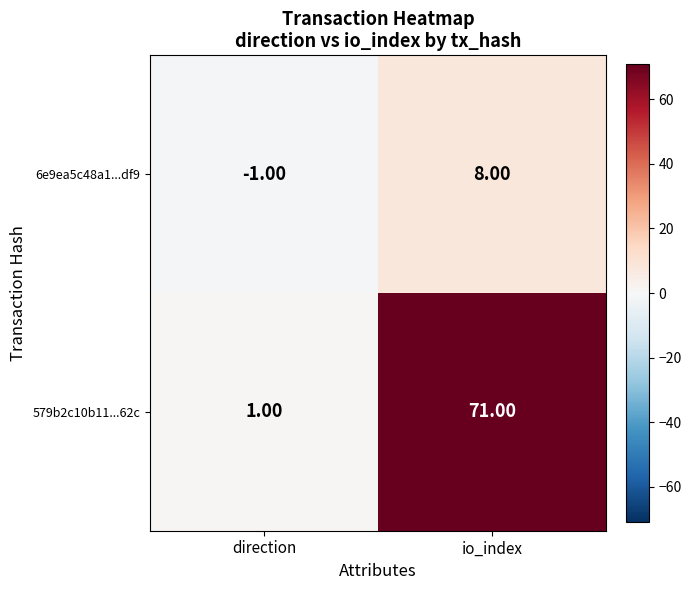

Which series has the largest range (max minus min)?

579b2c10b11...62c